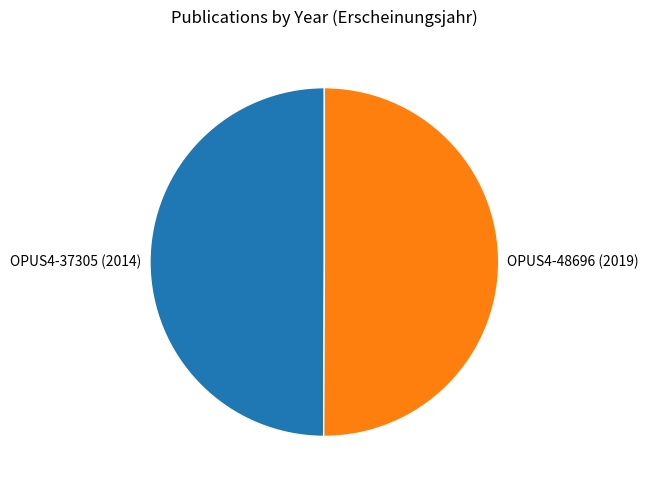

Do OPUS4-48696 (2019) and OPUS4-37305 (2014) together represent more than half of the pie?

Yes